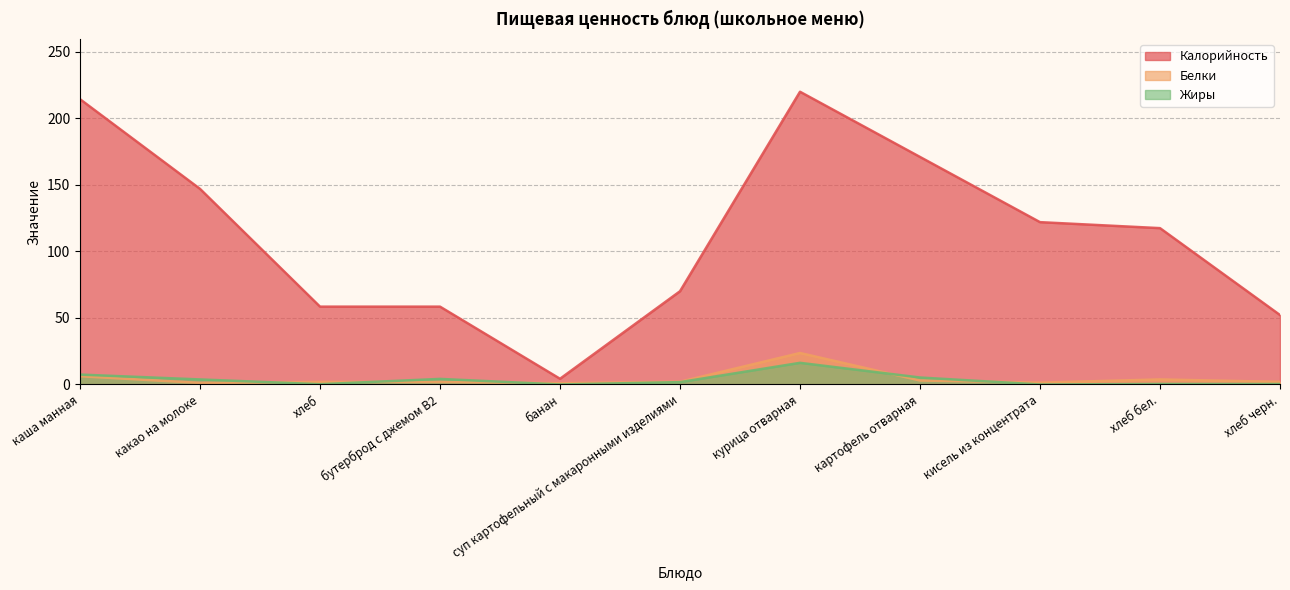

What is the lowest value of the Белки series?

1.0